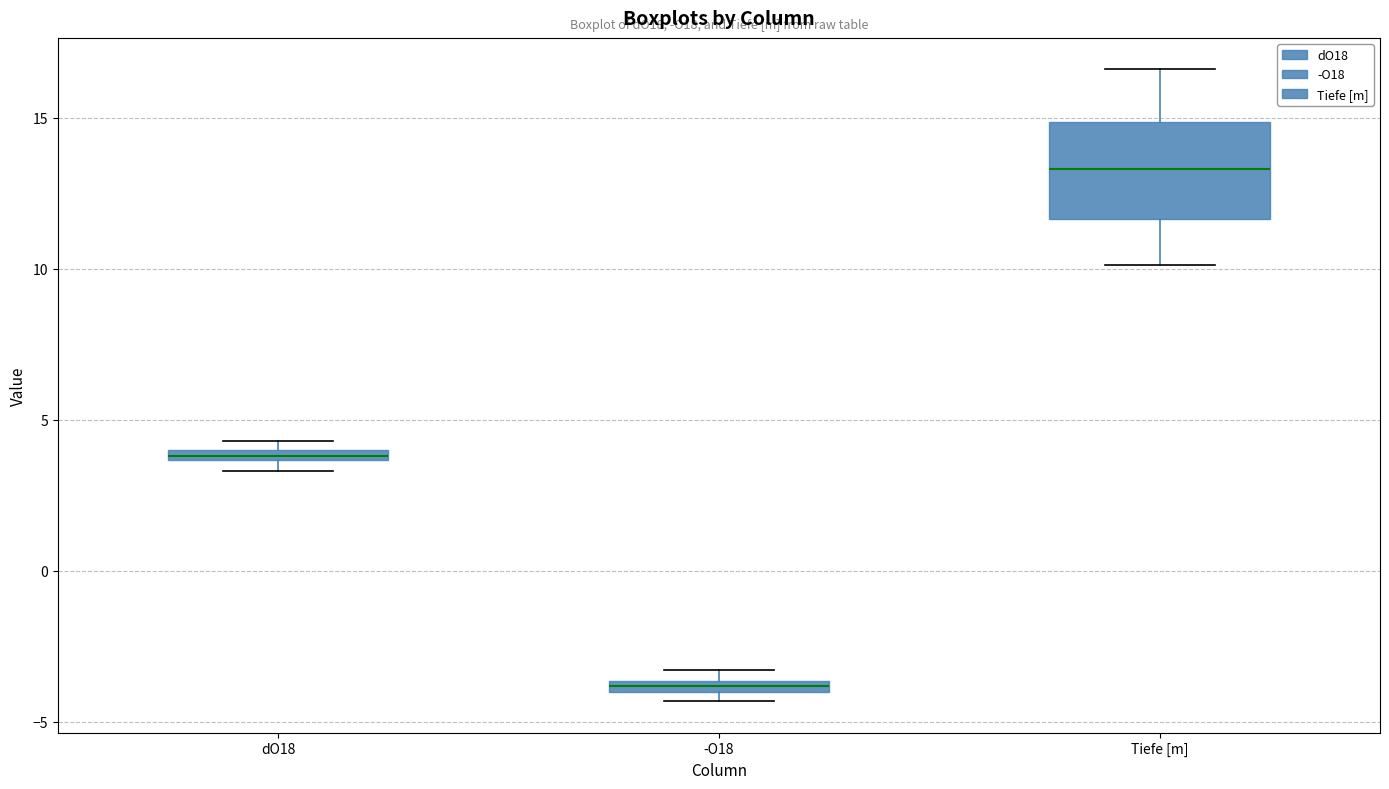

Which box is the tallest, from its lower edge to its upper edge?

Tiefe [m]